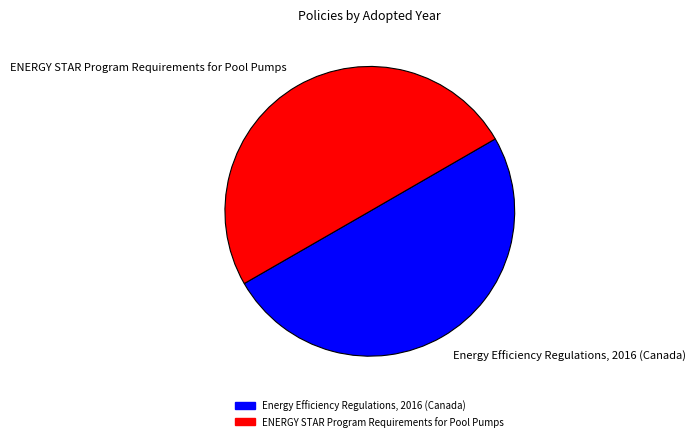

True or false: Energy Efficiency Regulations, 2016 (Canada) accounts for 42% of the total.

False